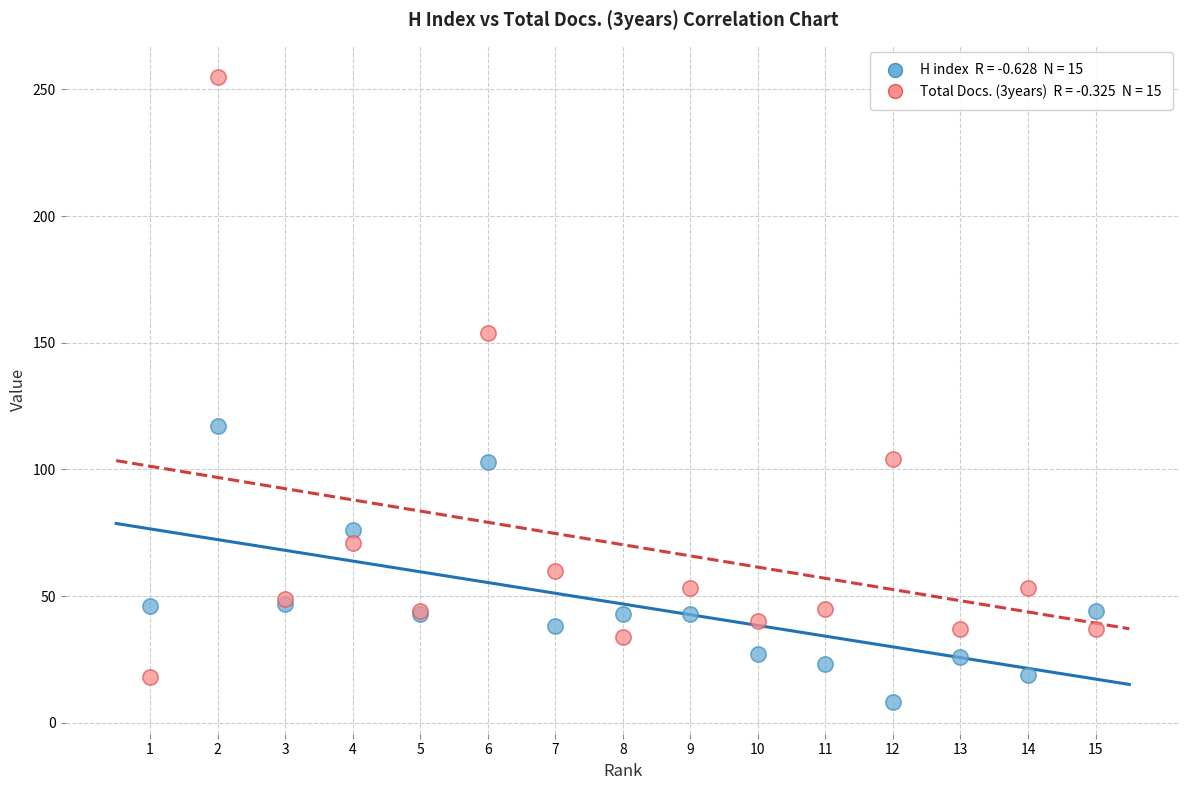

Across all series, what Y value is closest to 131?

117